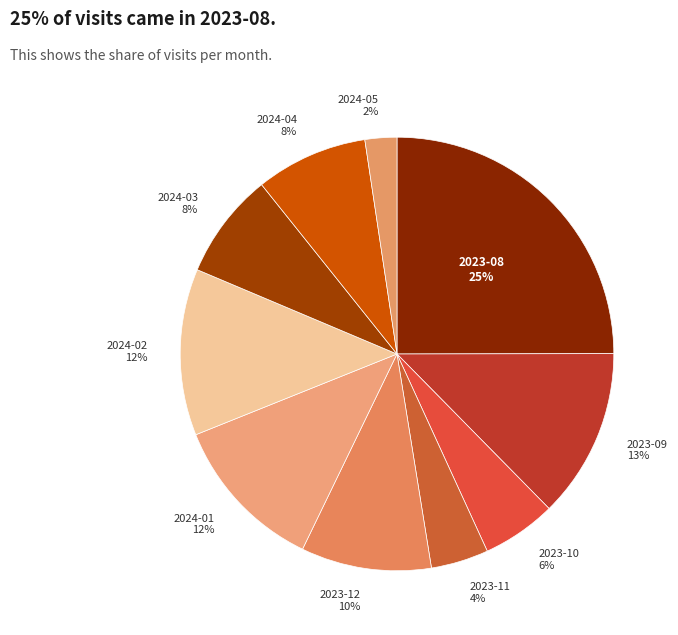

True or false: 2023-10 accounts for 16% of the total.

False